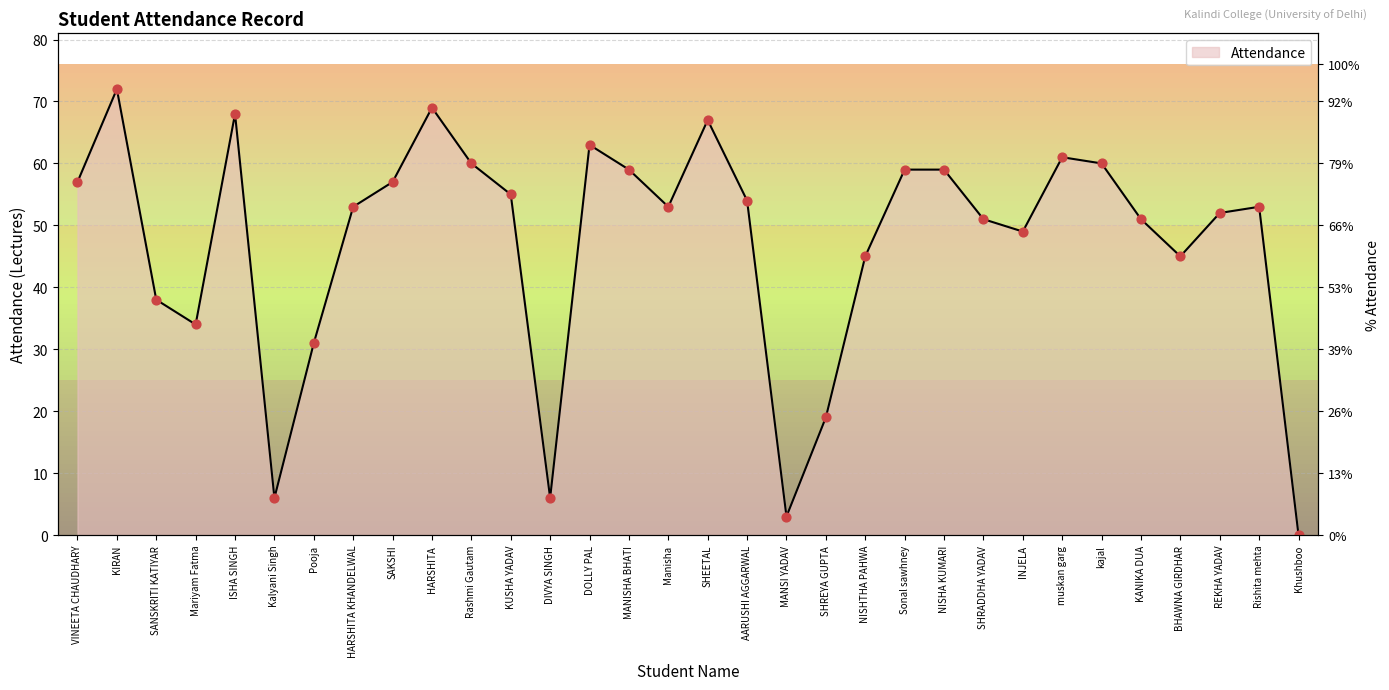

What is the change in value from ISHA SINGH to HARSHITA?

+1